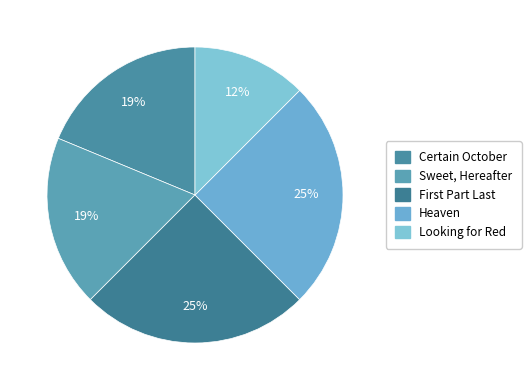

To the nearest percent, what portion does Heaven represent?

25%